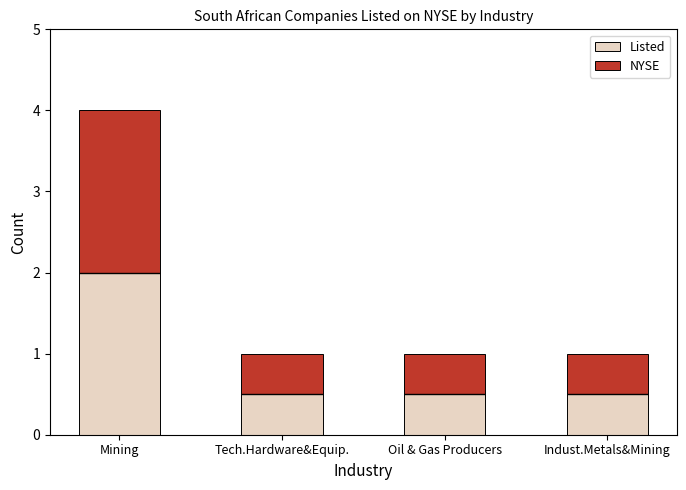

Does the chart contain any negative values?

No